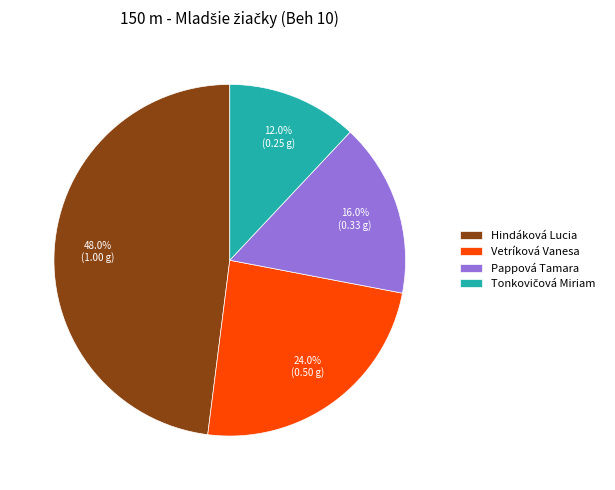

To the nearest percent, what percentage of the pie is Pappová Tamara?

16%